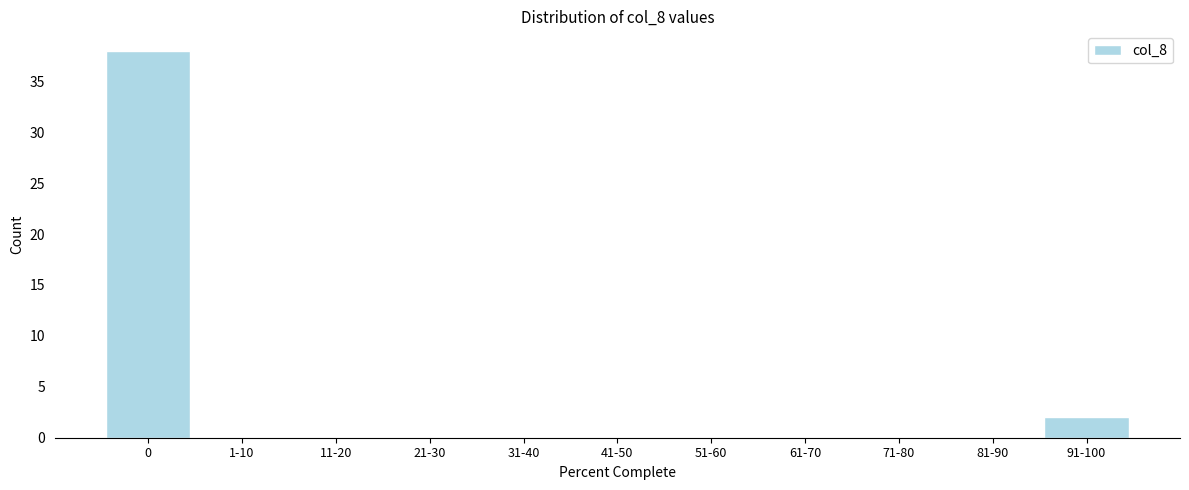

Reading left to right, extract all data points from this chart.

0=38	1-10=0	11-20=0	21-30=0	31-40=0	41-50=0	51-60=0	61-70=0	71-80=0	81-90=0	91-100=2